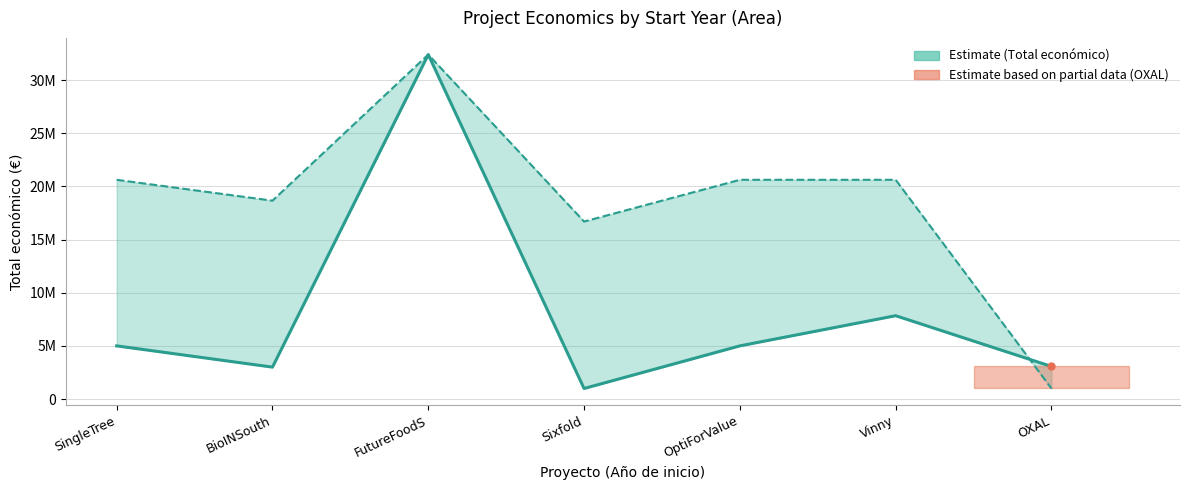

Reading left to right, what are all the values shown in this chart?

Total económico (line): SingleTree=4997527.0	BioINSouth=2999195.0	FutureFoodS=32394255.0	Sixfold=989673.0	OptiForValue=4997361.0	Vinny=7835161.0	OXAL=3062871.0
Año de finalización (scaled): SingleTree=20617536.8	BioINSouth=18654750.4	FutureFoodS=32394255.0	Sixfold=16691964.0	OptiForValue=20617536.8	Vinny=20617536.8	OXAL=989673.0